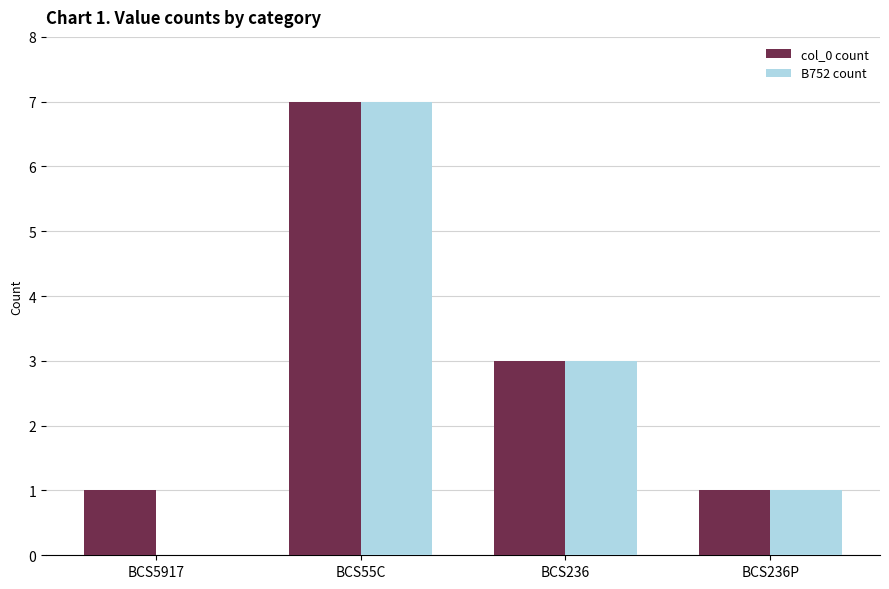

Are the bars horizontal?

No